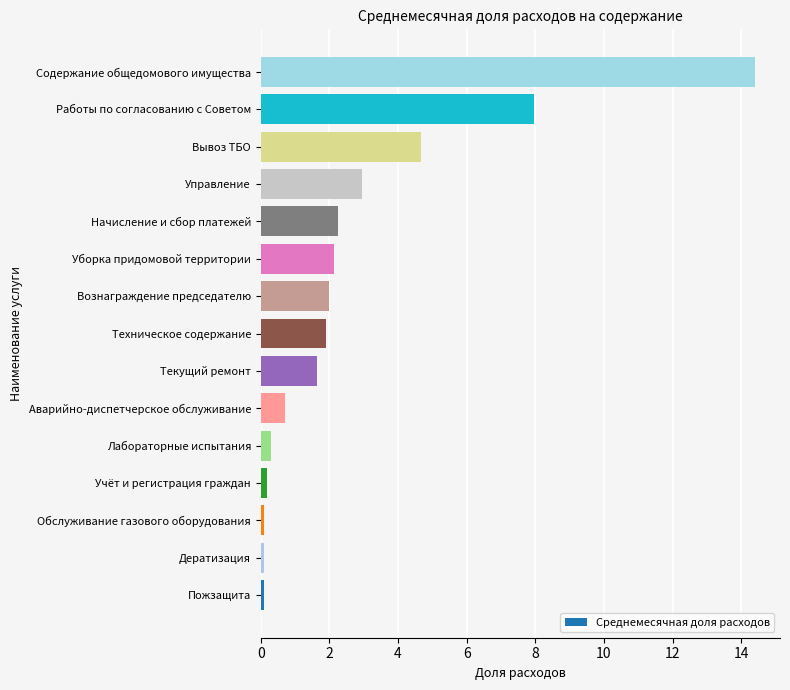

The chart shows a value of 0.7 at Аварийно-диспетчерское обслуживание. True or false?

True